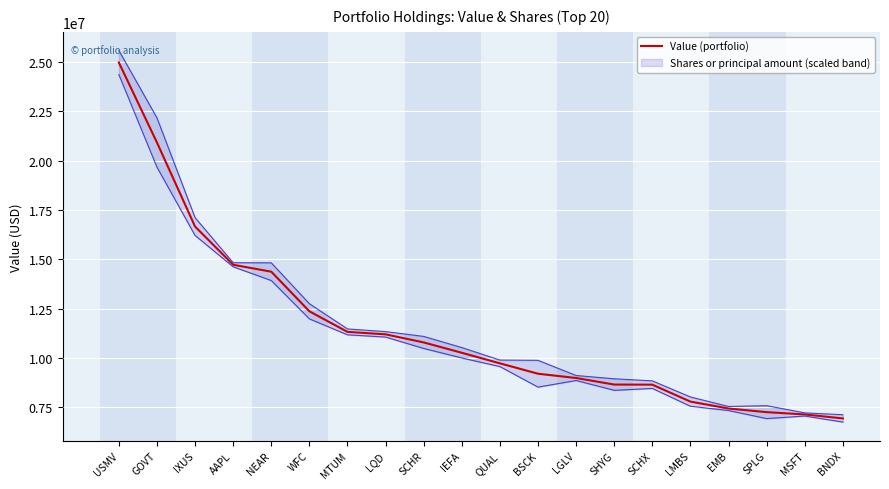

Reading left to right, transcribe all the data shown in this chart.

USMV=24972000	GOVT=20918000	IXUS=16659000	AAPL=14723000	NEAR=14372000	WFC=12365000	MTUM=11322000	LQD=11197000	SCHR=10787000	IEFA=10263000	QUAL=9728000	BSCK=9201000	LGLV=8984000	SHYG=8652000	SCHX=8647000	LMBS=7788000	EMB=7439000	SPLG=7254000	MSFT=7137000	BNDX=6937000